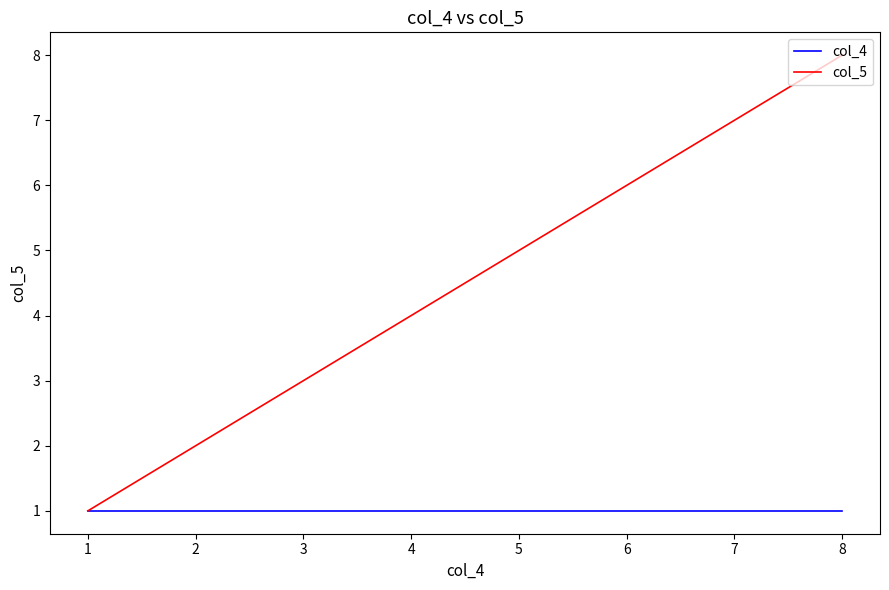

Which series has the largest total across all categories?

col_5